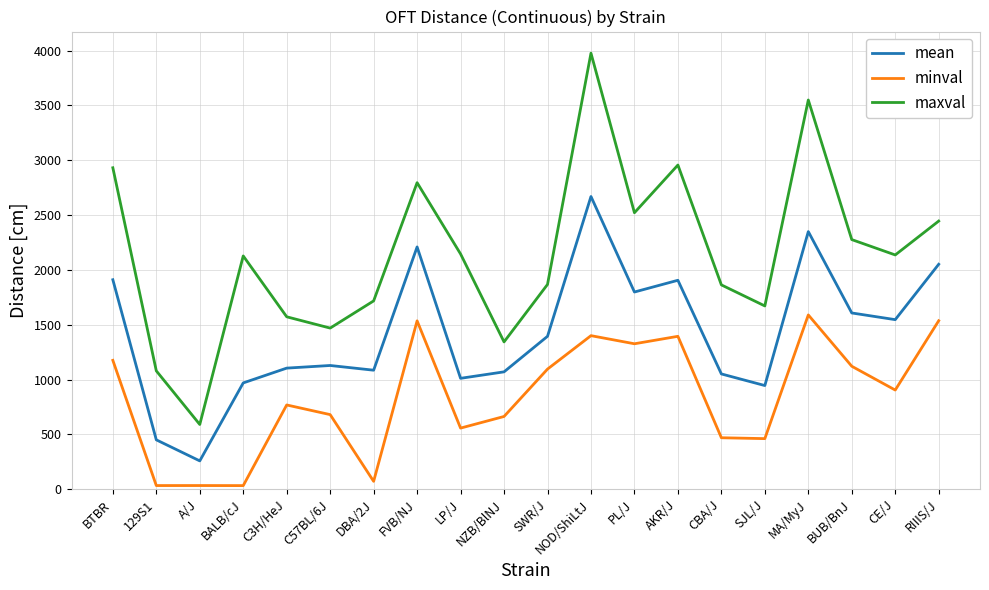

Between 129S1 and AKR/J, which series saw the biggest shift?

maxval